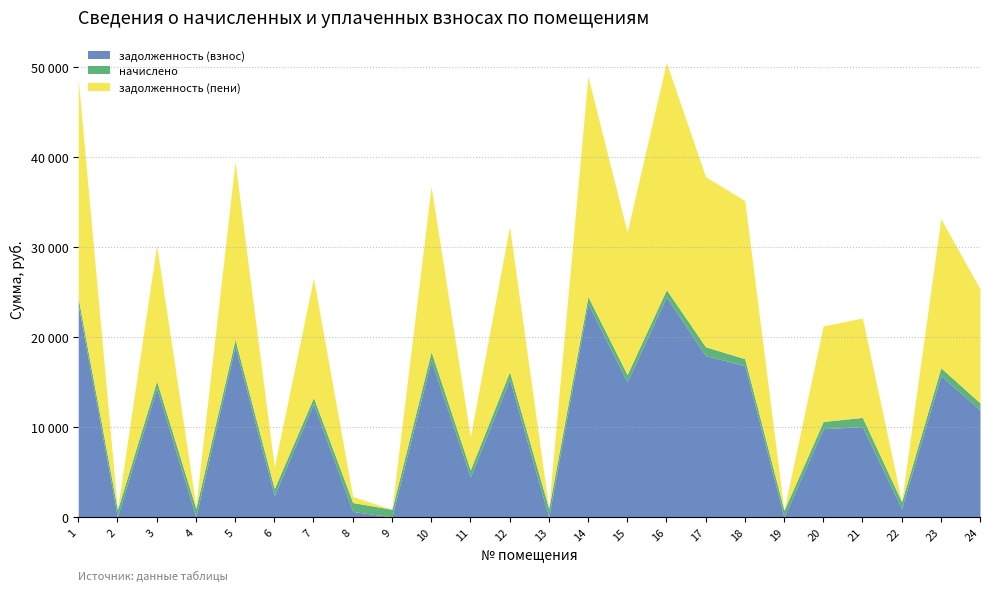

The начислено series shows 1358.8 at 9. True or false?

False